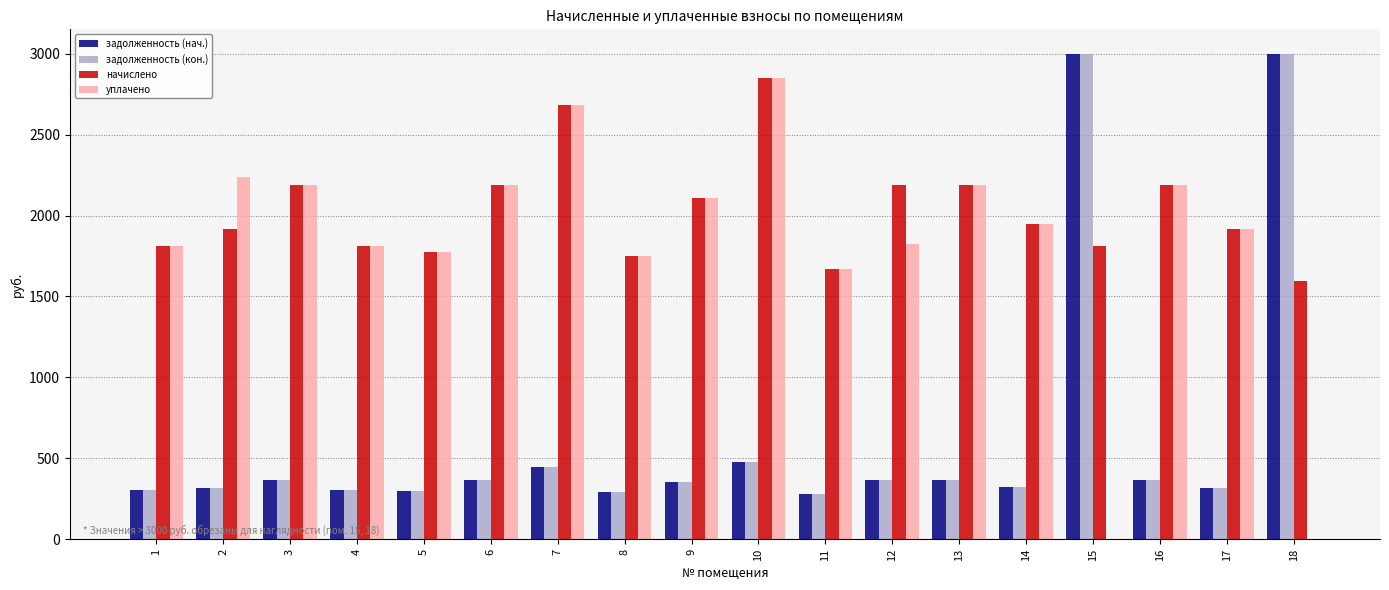

Which series has the largest total across all categories?

начислено